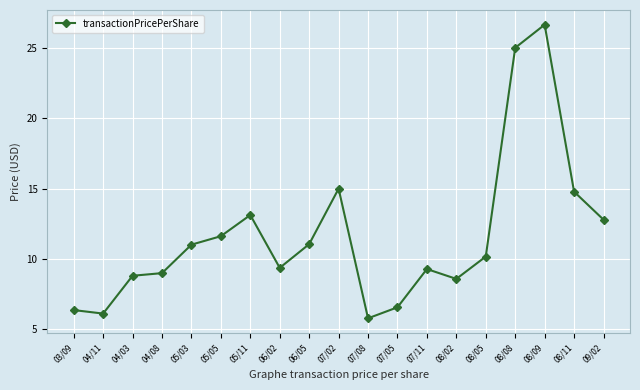

The value at 08/02 is 8.6. True or false?

True